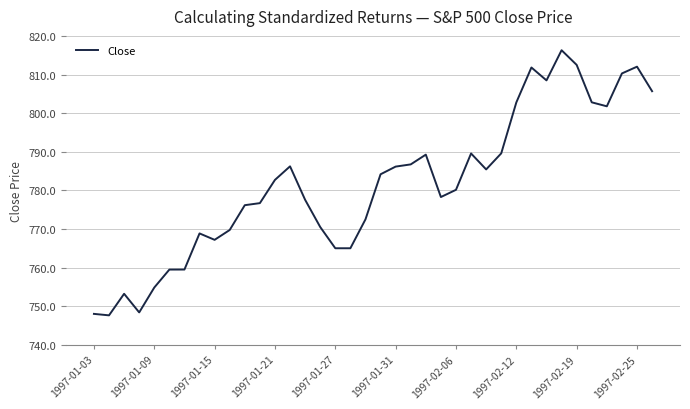

What is the difference between the maximum and minimum values?

68.6